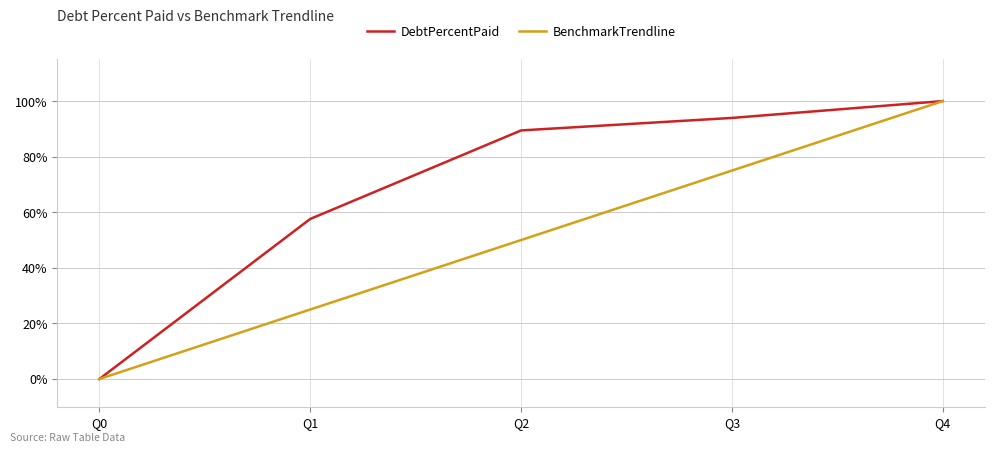

How many series are shown in this chart?

2